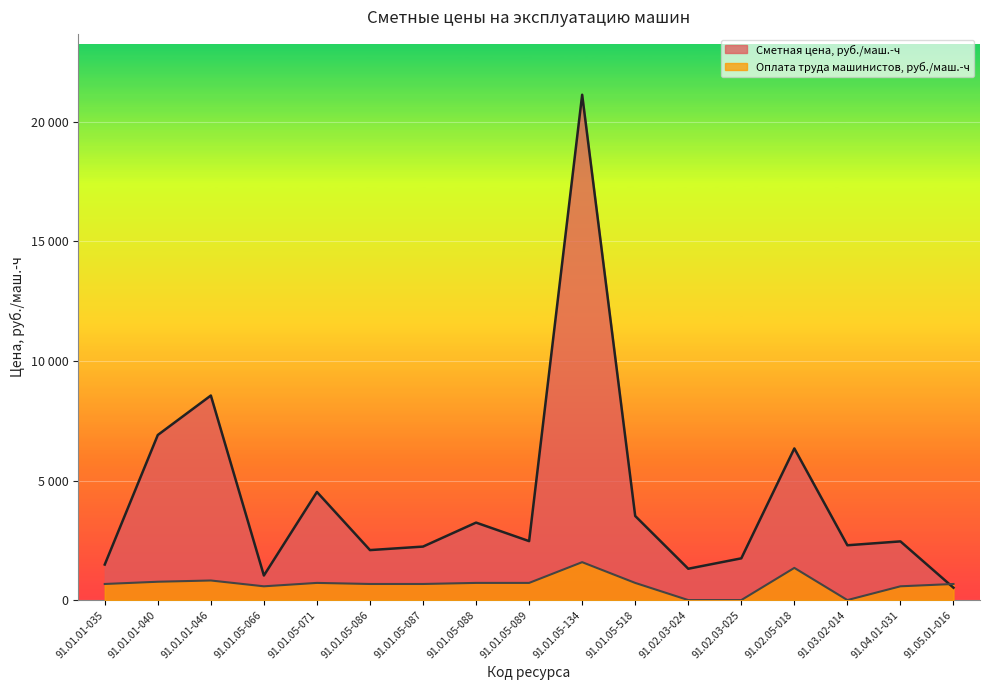

At which label does Оплата труда машинистов, руб./маш.-ч first exceed 673?

91.01.01-035